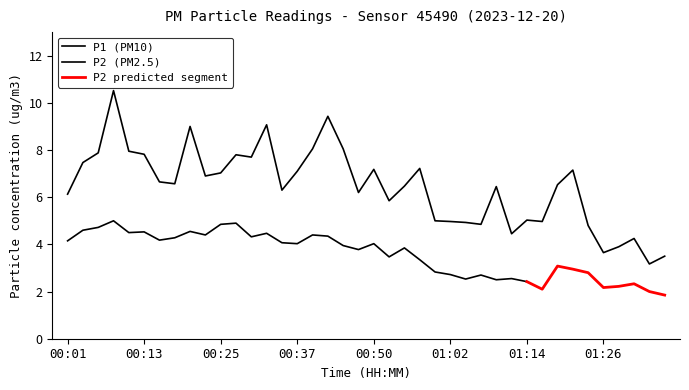

Count the number of categories in the chart.

40